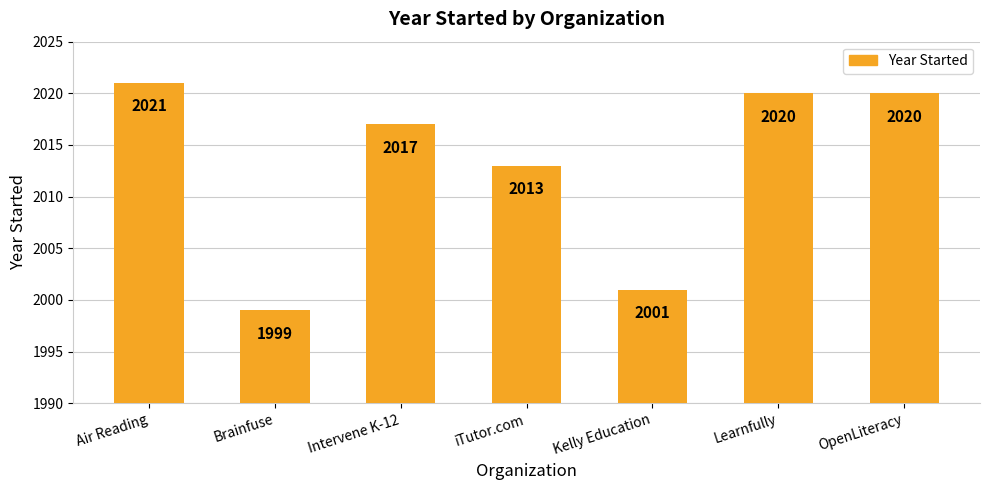

What position from the left is Air Reading?

1